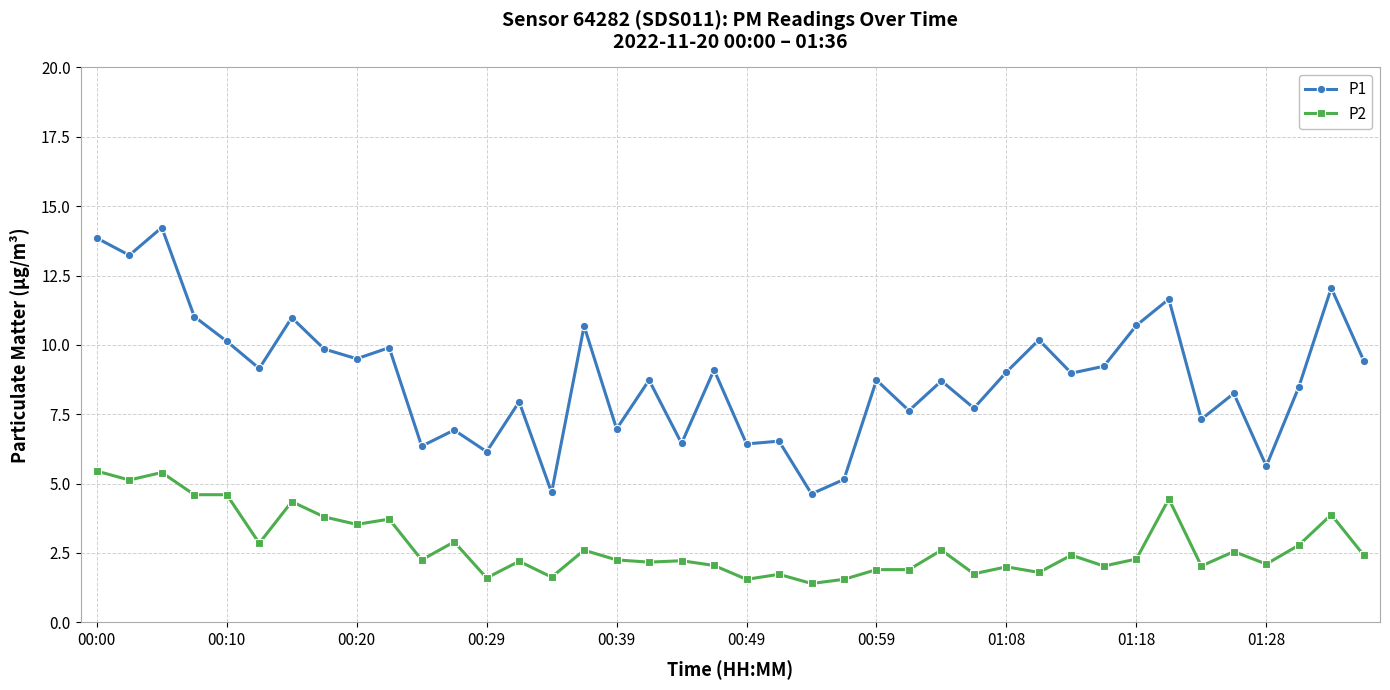

Which series has the largest total across all categories?

P1